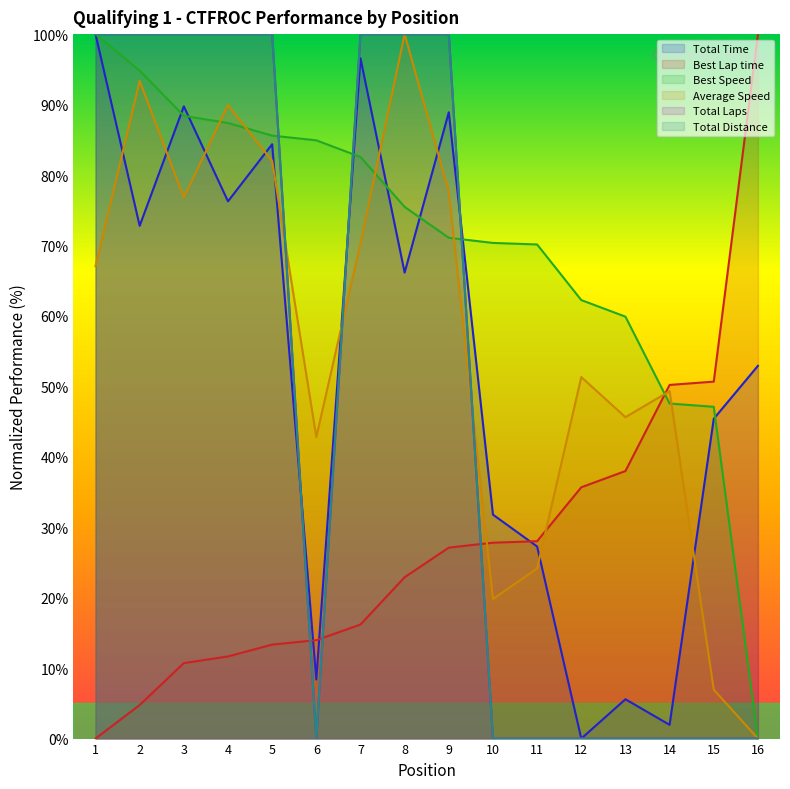

Which series has the widest spread of values?

Total Time